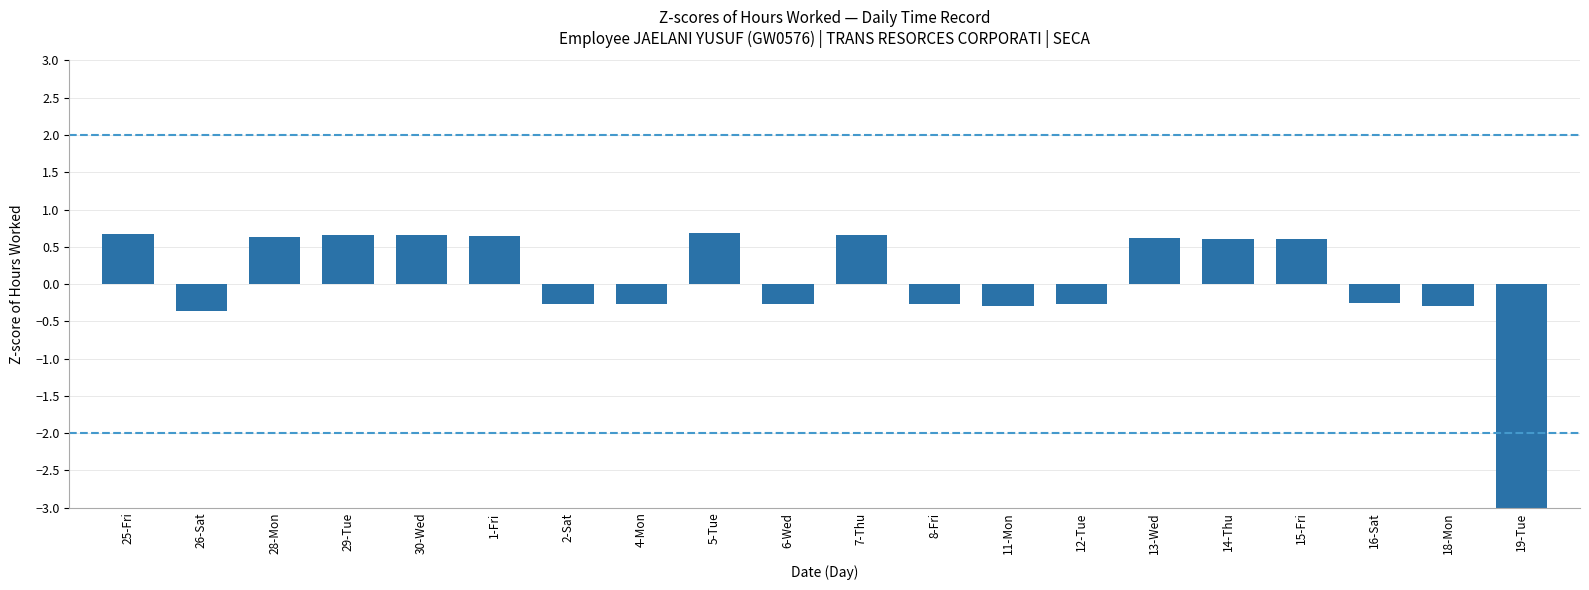

List the labels in order of value, smallest first.

19-Tue, 26-Sat, 18-Mon, 11-Mon, 2-Sat, 4-Mon, 8-Fri, 12-Tue, 6-Wed, 16-Sat, 15-Fri, 14-Thu, 13-Wed, 28-Mon, 1-Fri, 30-Wed, 7-Thu, 29-Tue, 25-Fri, 5-Tue